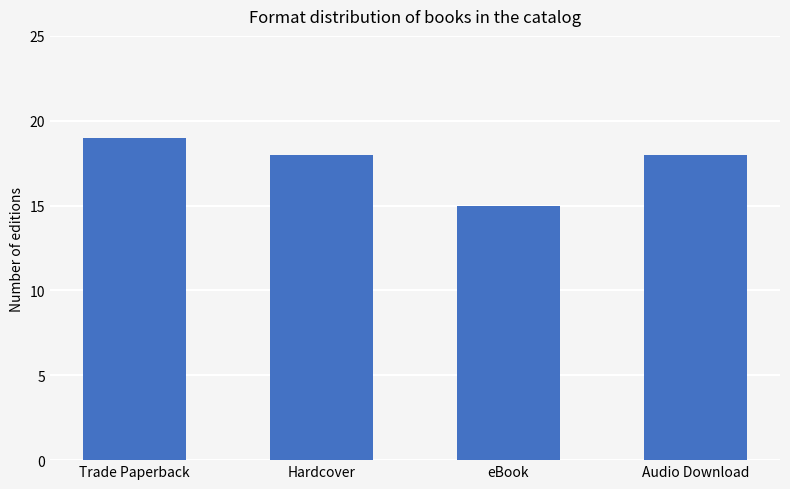

What is the difference between the maximum and minimum values?

4